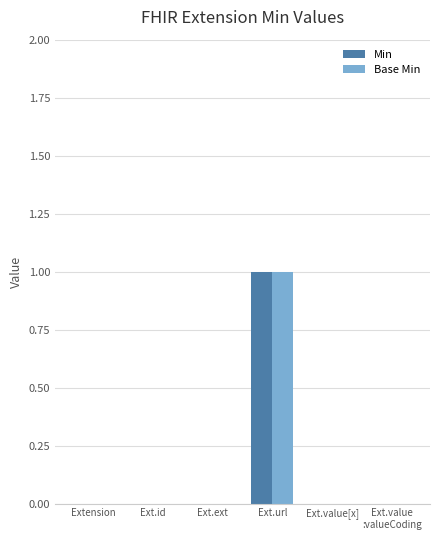

What is the sum of the Base Min values at Ext.url and Ext.value[x]?

1